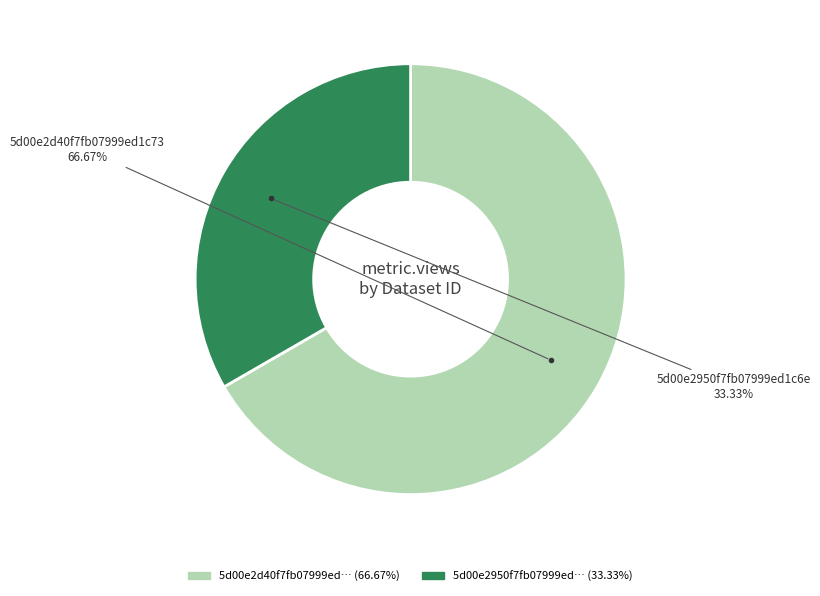

Does any single category account for the majority?

Yes